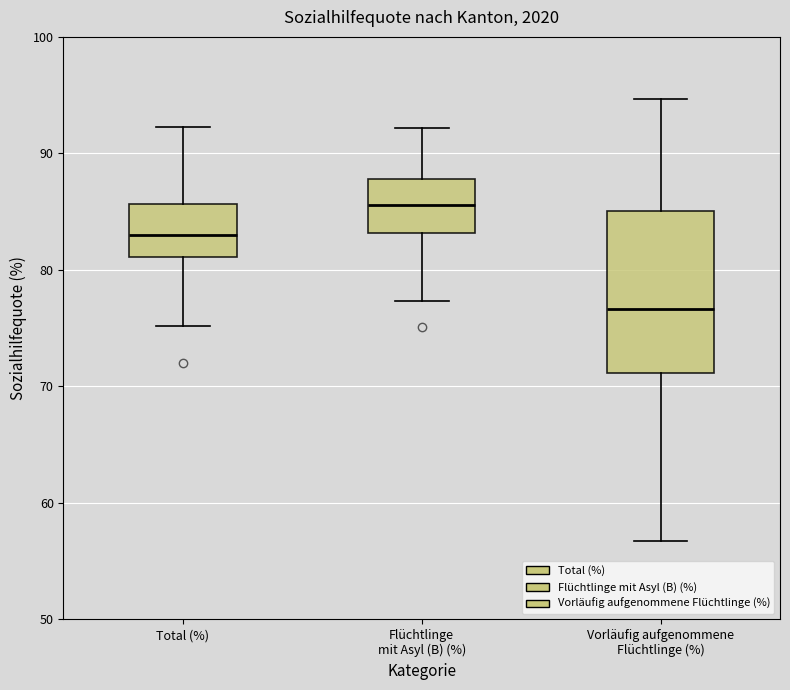

Reading left to right, transcribe this box plot: for each box, give where its median line is, the range the box spans, and where its two whiskers end, as read against the y-axis. The values are not printed on the chart, so give them approximately, as read against the axis.

Total (%): median 83, box 81 to 86, whiskers 75 to 92
Flüchtlinge mit Asyl (B) (%): median 86, box 83 to 88, whiskers 77 to 92
Vorläufig aufgenommene Flüchtlinge (%): median 77, box 71 to 85, whiskers 57 to 95